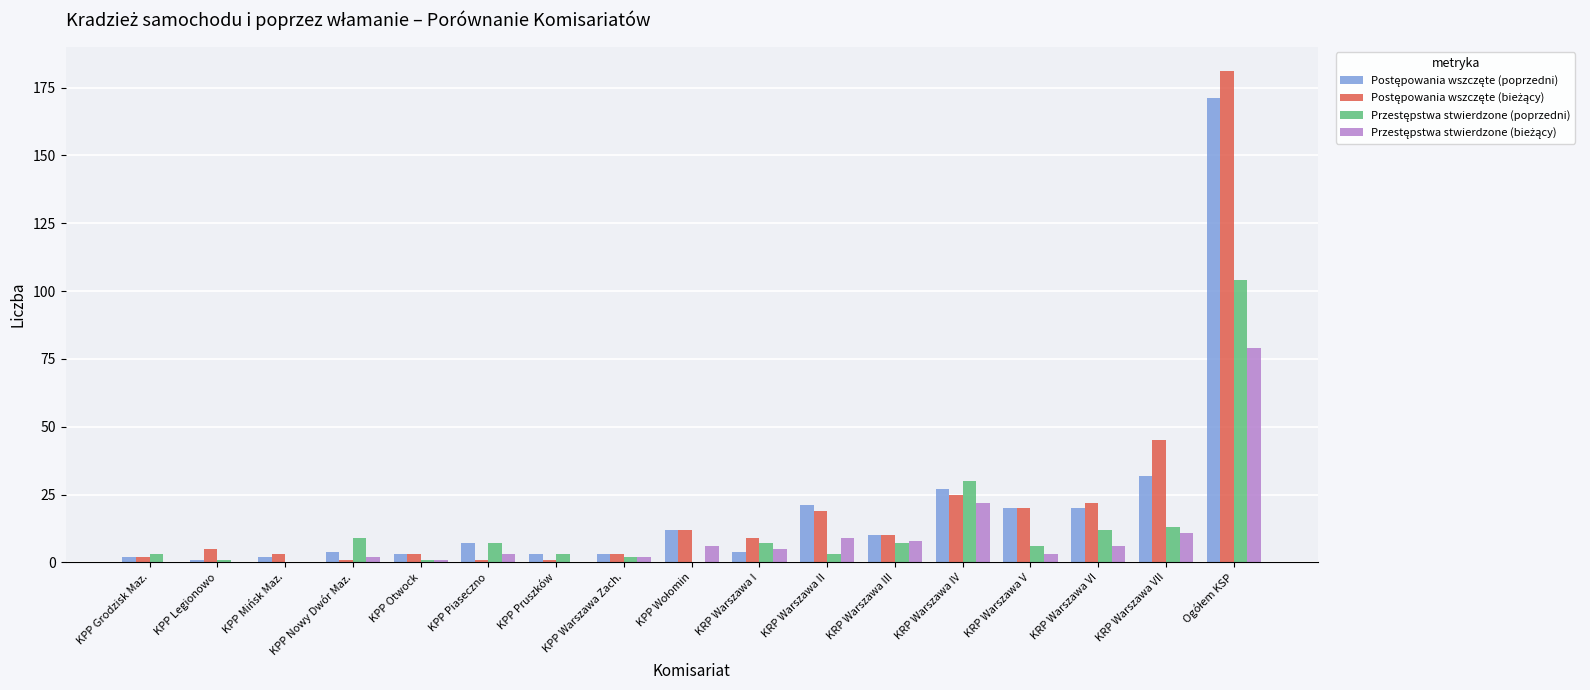

What is the maximum value shown in the chart?

181